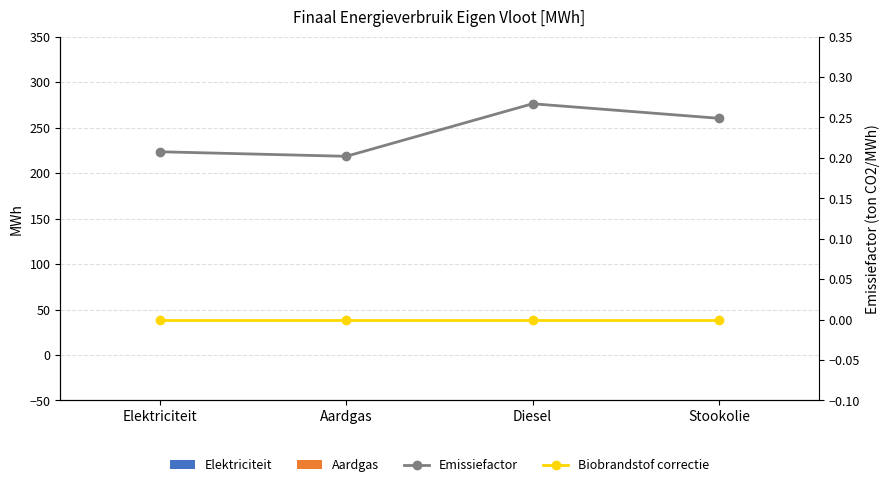

What is the difference between the highest and lowest values at Elektriciteit?

0.2